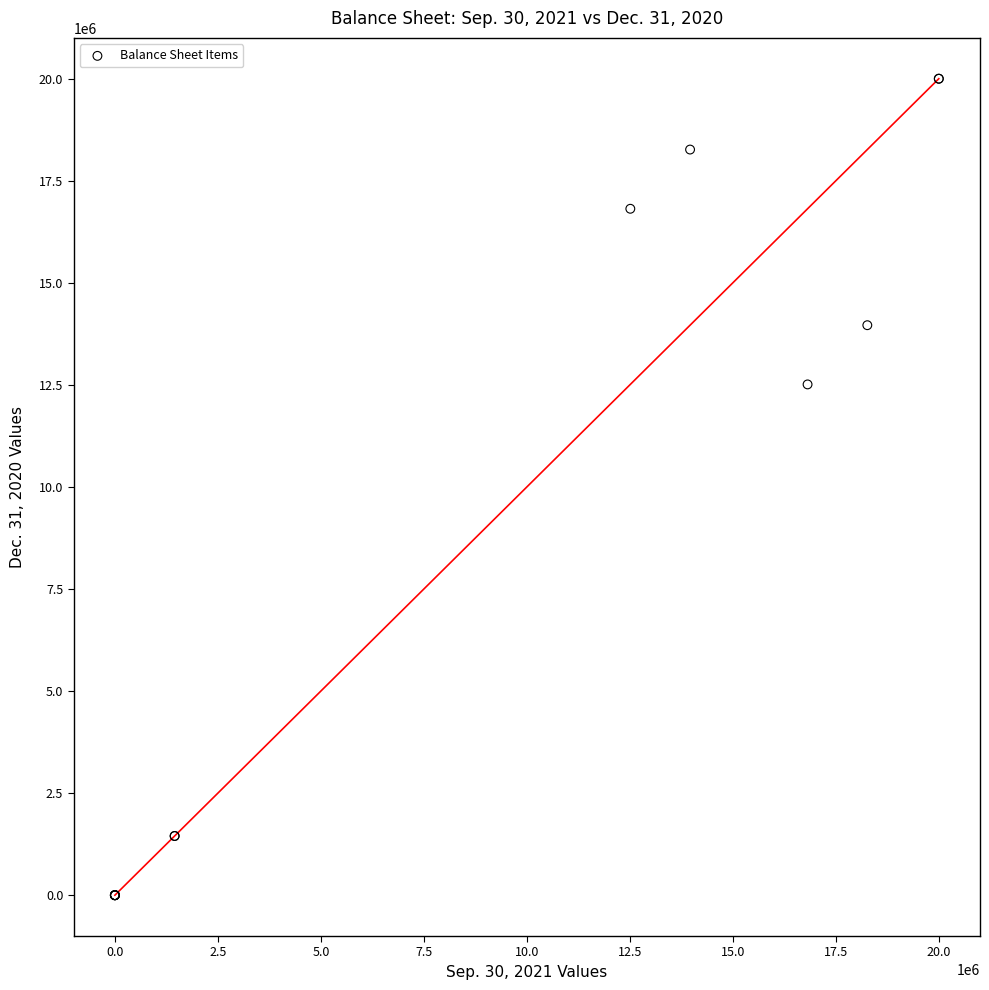

What Y value in the scatter plot is closest to 10000000?

12511966.0